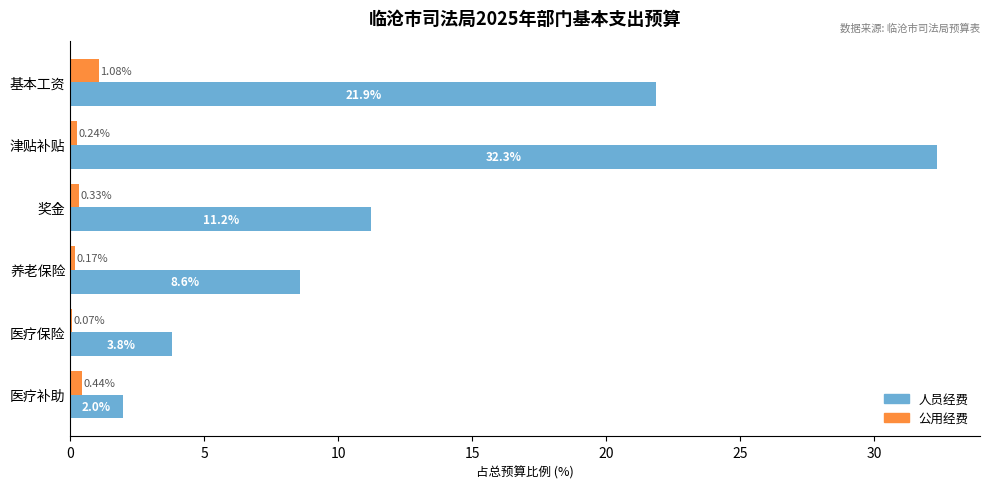

At which label does 人员经费 reach its peak?

津贴补贴